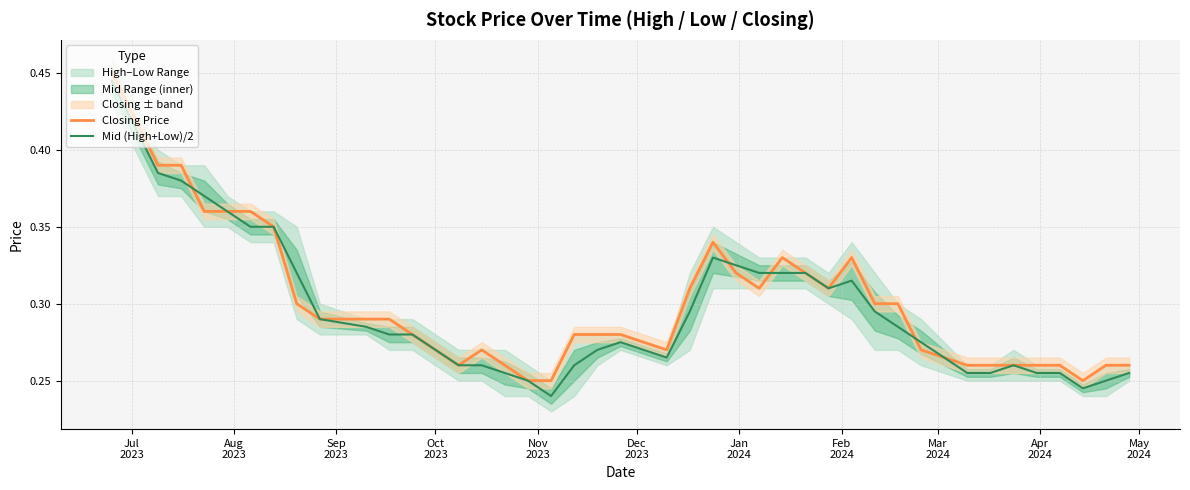

What is the value of the Closing Price point at the 35th from the left?

0.3